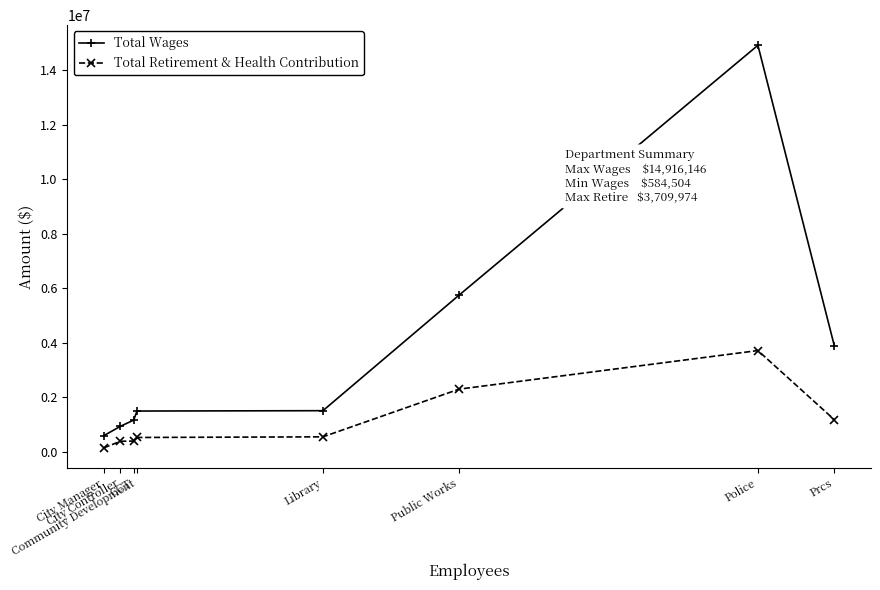

What is the total value across all series at Police?

18626120